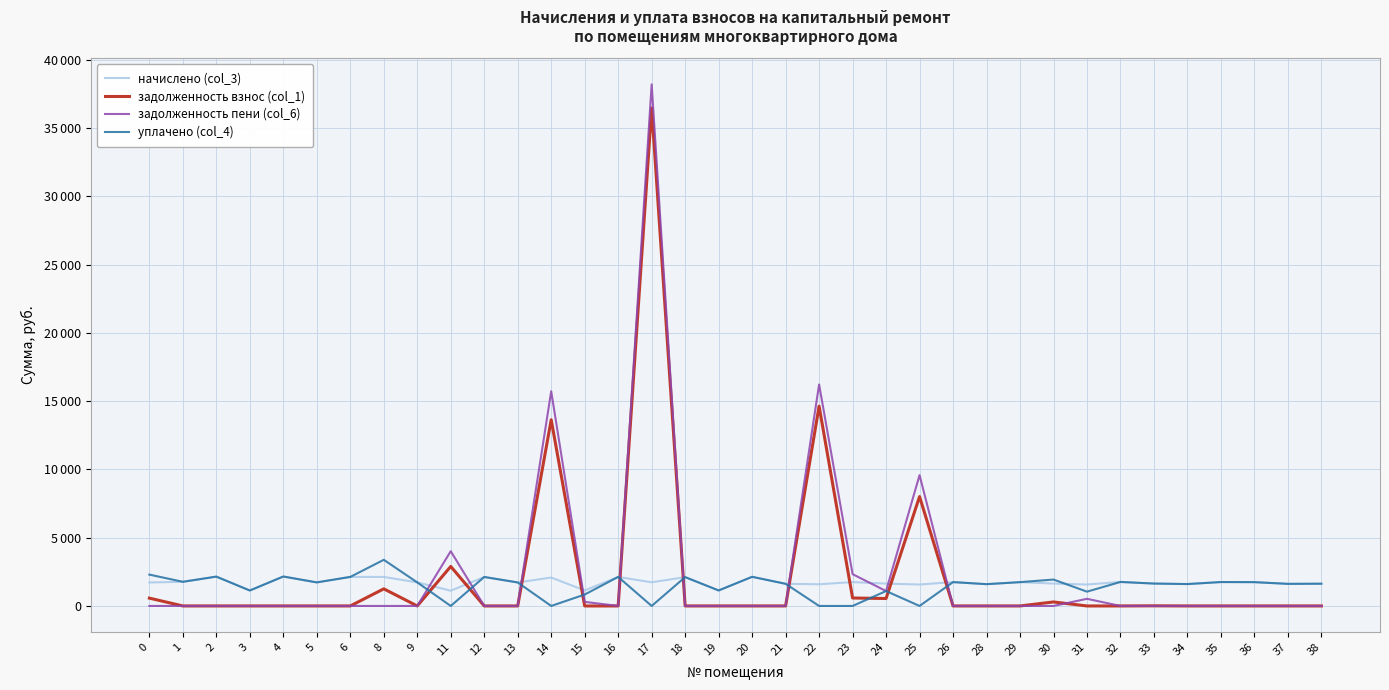

List the series in order of their peak value, lowest first.

начислено (col_3), уплачено (col_4), задолженность взнос (col_1), задолженность пени (col_6)